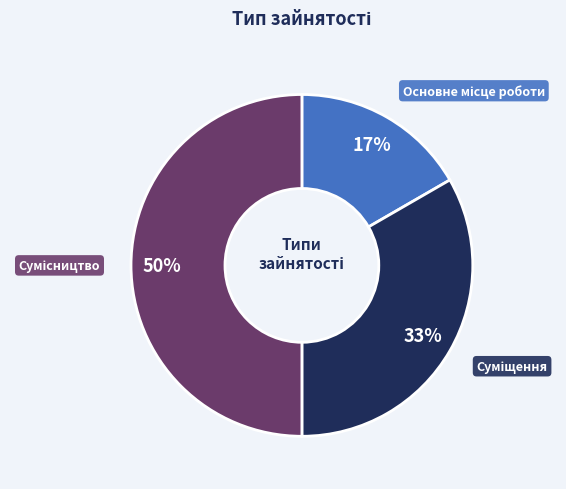

To the nearest percent, what is the difference between the largest and smallest slice percentages?

33%